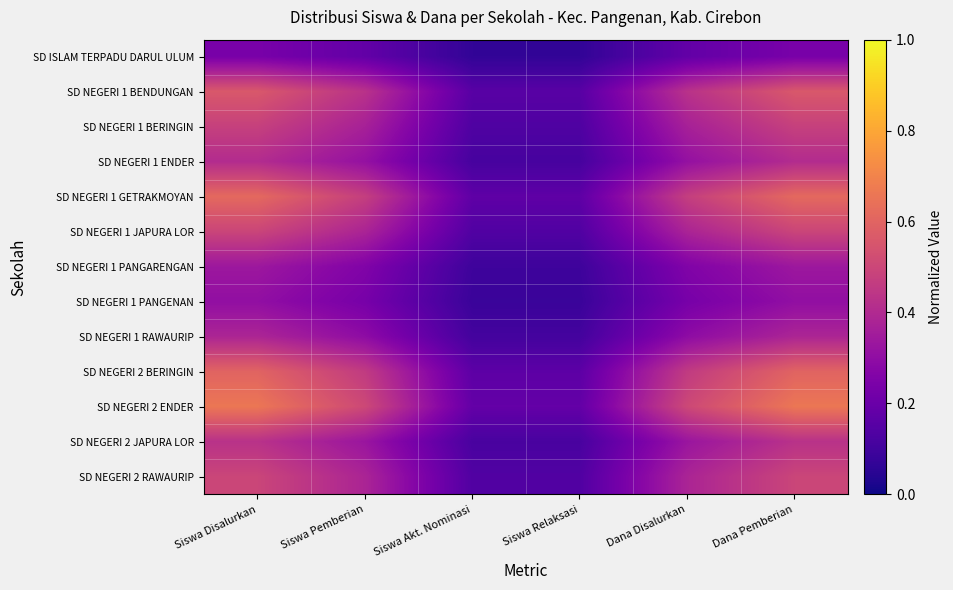

Reading left to right, transcribe all the data shown in this chart.

SD ISLAM TERPADU DARUL ULUM: Siswa Disalurkan=0.2	Siswa Pemberian=0.2	Siswa Akt. Nominasi=0.1	Siswa Relaksasi=0.1	Dana Disalurkan=0.2	Dana Pemberian=0.2
SD NEGERI 1 BENDUNGAN: Siswa Disalurkan=0.6	Siswa Pemberian=0.4	Siswa Akt. Nominasi=0.2	Siswa Relaksasi=0.2	Dana Disalurkan=0.4	Dana Pemberian=0.6
SD NEGERI 1 BERINGIN: Siswa Disalurkan=0.5	Siswa Pemberian=0.4	Siswa Akt. Nominasi=0.1	Siswa Relaksasi=0.1	Dana Disalurkan=0.4	Dana Pemberian=0.5
SD NEGERI 1 ENDER: Siswa Disalurkan=0.4	Siswa Pemberian=0.3	Siswa Akt. Nominasi=0.1	Siswa Relaksasi=0.1	Dana Disalurkan=0.3	Dana Pemberian=0.4
SD NEGERI 1 GETRAKMOYAN: Siswa Disalurkan=0.6	Siswa Pemberian=0.5	Siswa Akt. Nominasi=0.2	Siswa Relaksasi=0.2	Dana Disalurkan=0.5	Dana Pemberian=0.6
SD NEGERI 1 JAPURA LOR: Siswa Disalurkan=0.5	Siswa Pemberian=0.4	Siswa Akt. Nominasi=0.1	Siswa Relaksasi=0.1	Dana Disalurkan=0.4	Dana Pemberian=0.5
SD NEGERI 1 PANGARENGAN: Siswa Disalurkan=0.3	Siswa Pemberian=0.3	Siswa Akt. Nominasi=0.1	Siswa Relaksasi=0.1	Dana Disalurkan=0.3	Dana Pemberian=0.3
SD NEGERI 1 PANGENAN: Siswa Disalurkan=0.3	Siswa Pemberian=0.2	Siswa Akt. Nominasi=0.1	Siswa Relaksasi=0.1	Dana Disalurkan=0.2	Dana Pemberian=0.3
SD NEGERI 1 RAWAURIP: Siswa Disalurkan=0.4	Siswa Pemberian=0.3	Siswa Akt. Nominasi=0.1	Siswa Relaksasi=0.1	Dana Disalurkan=0.3	Dana Pemberian=0.4
SD NEGERI 2 BERINGIN: Siswa Disalurkan=0.6	Siswa Pemberian=0.5	Siswa Akt. Nominasi=0.2	Siswa Relaksasi=0.2	Dana Disalurkan=0.5	Dana Pemberian=0.6
SD NEGERI 2 ENDER: Siswa Disalurkan=0.7	Siswa Pemberian=0.5	Siswa Akt. Nominasi=0.2	Siswa Relaksasi=0.2	Dana Disalurkan=0.5	Dana Pemberian=0.7
SD NEGERI 2 JAPURA LOR: Siswa Disalurkan=0.4	Siswa Pemberian=0.3	Siswa Akt. Nominasi=0.1	Siswa Relaksasi=0.1	Dana Disalurkan=0.3	Dana Pemberian=0.4
SD NEGERI 2 RAWAURIP: Siswa Disalurkan=0.5	Siswa Pemberian=0.4	Siswa Akt. Nominasi=0.1	Siswa Relaksasi=0.1	Dana Disalurkan=0.4	Dana Pemberian=0.5